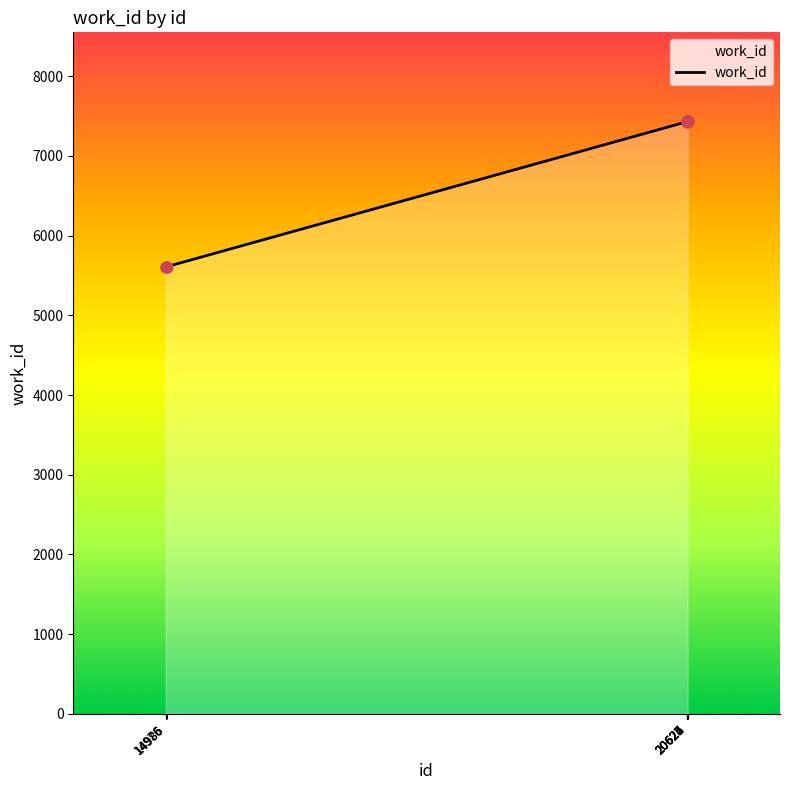

Approximately how many times larger is the value at 14985 compared to 20625?

0.8